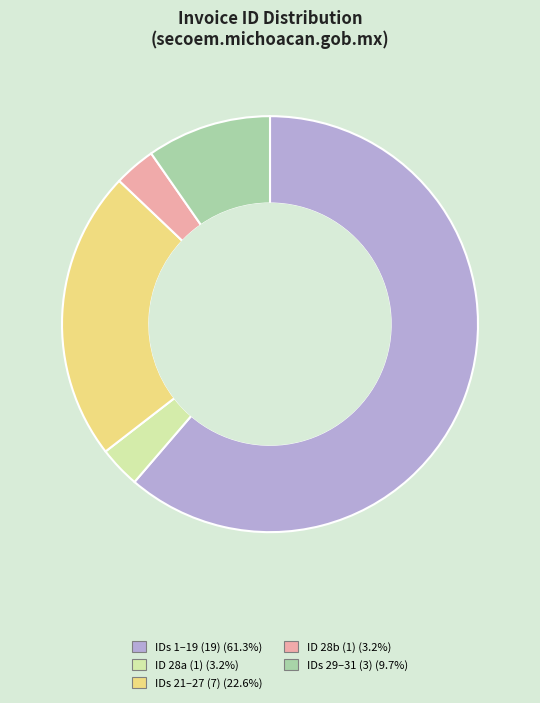

Is there a majority slice in this chart?

Yes